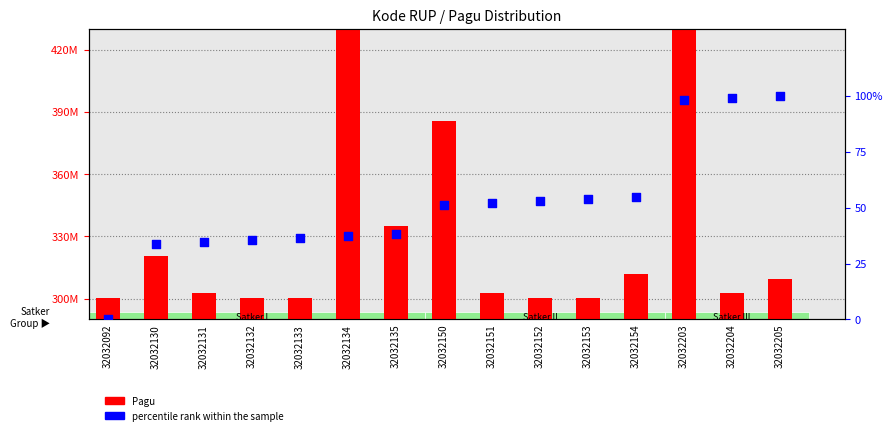

Is the value of Pagu at 32032150 greater than the value of percentile rank within the sample at 32032151?

Yes